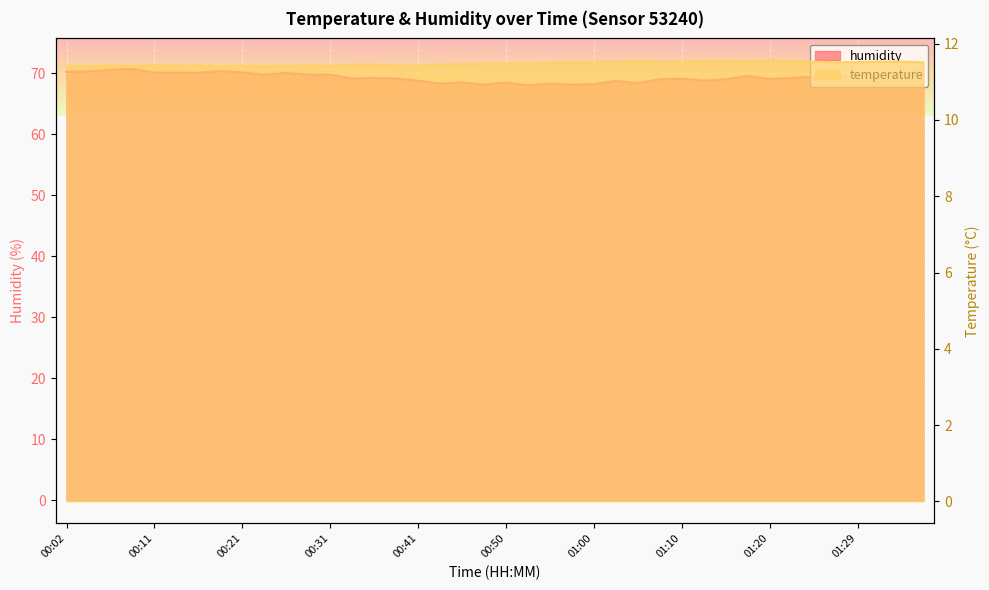

What is the difference between the highest and lowest values at 01:32?

58.2